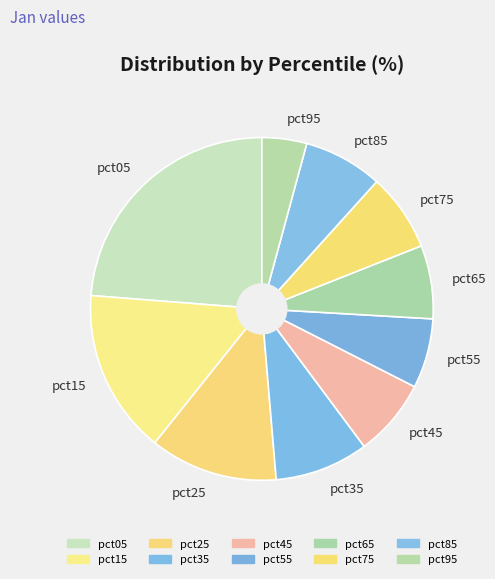

How many segments does this pie chart have?

10